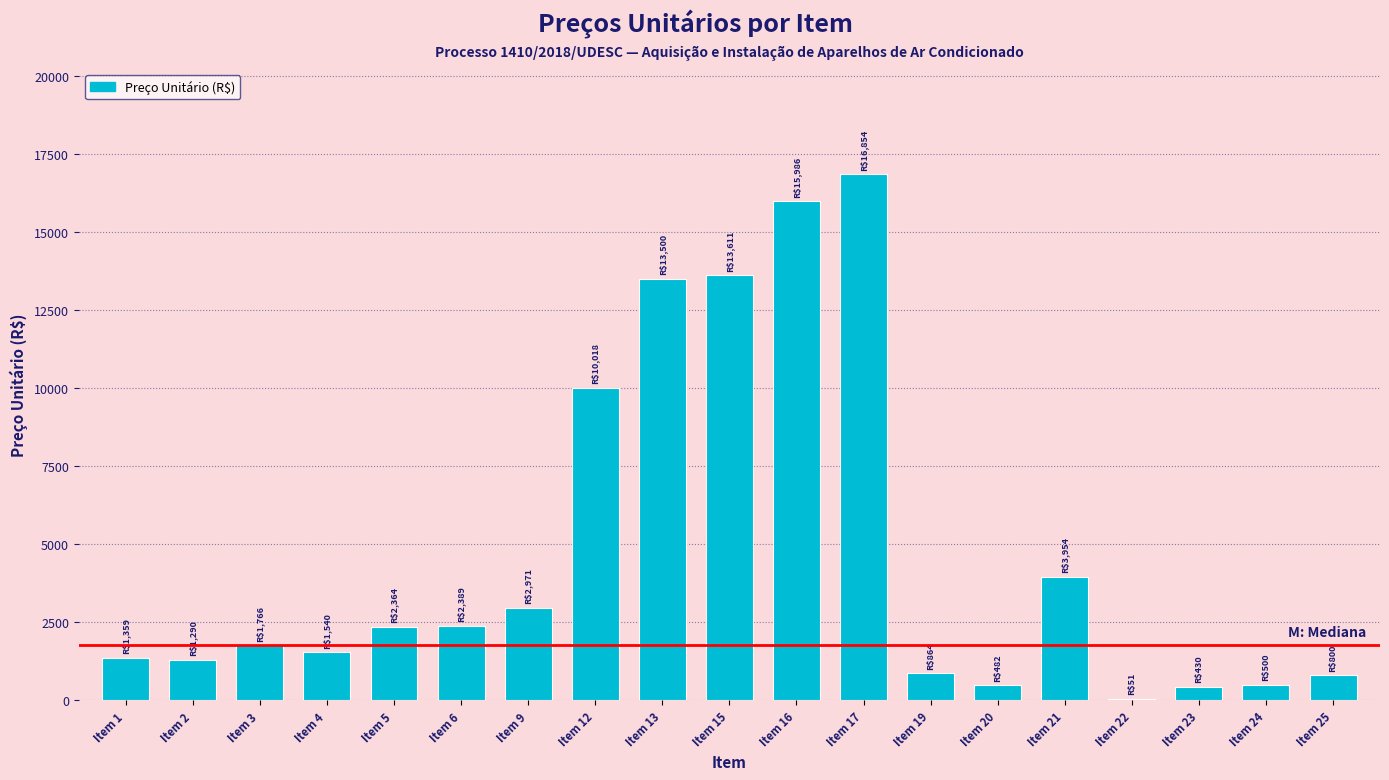

What is the sum of all values?

90727.9